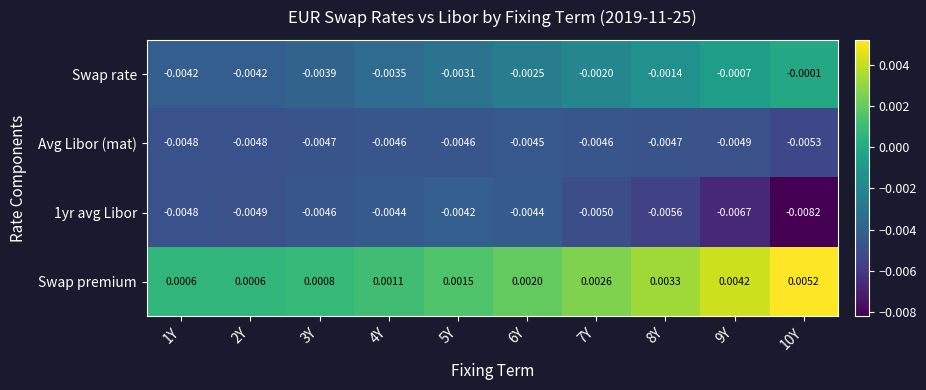

Which series changed the most between 2Y and 7Y?

Swap rate